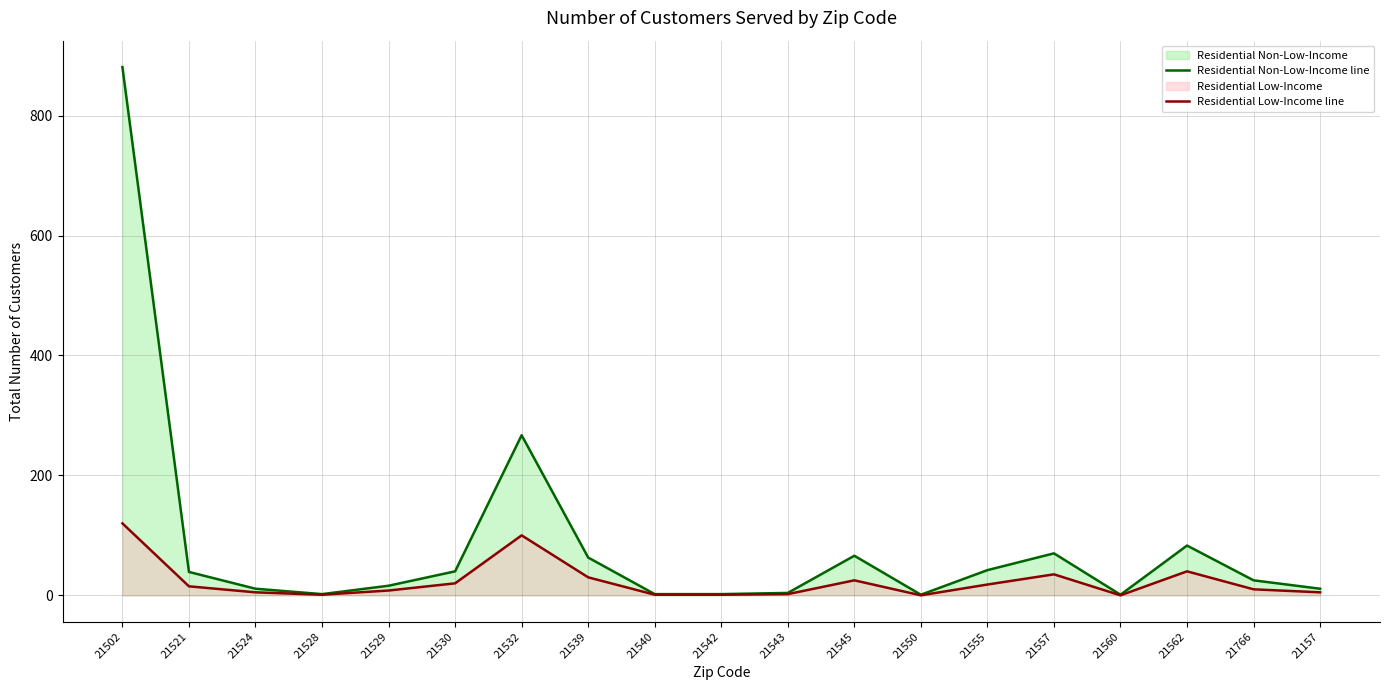

How many interior local peaks does the Residential Non-Low-Income line series have?

4